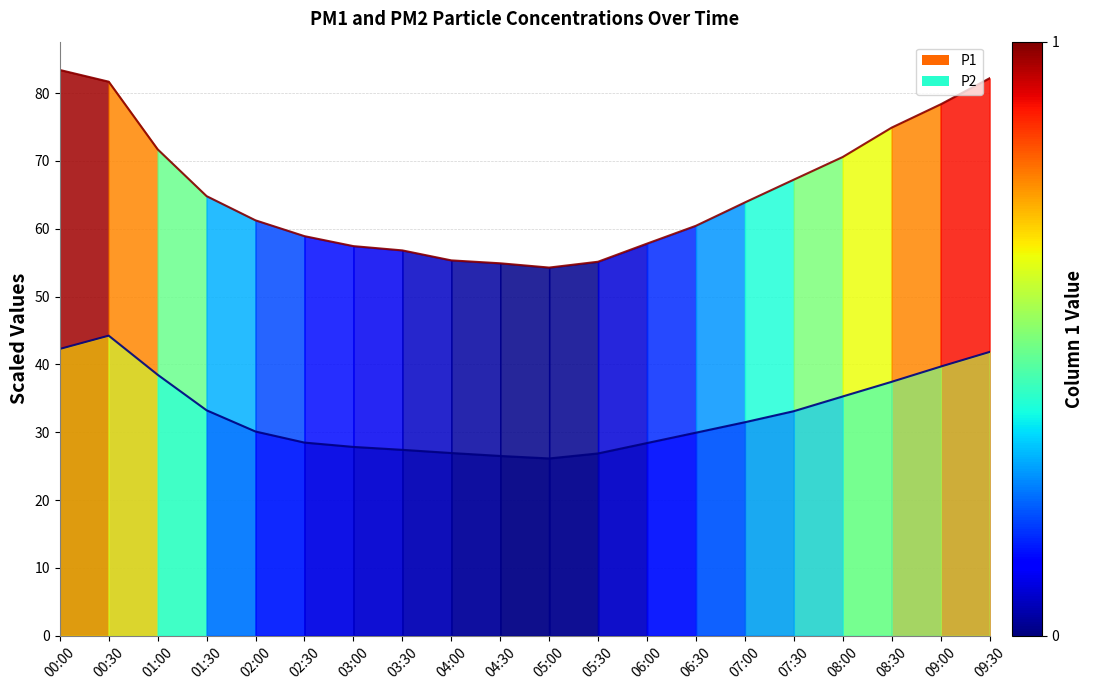

What are all the series names shown in the legend?

P1 line, P2 line